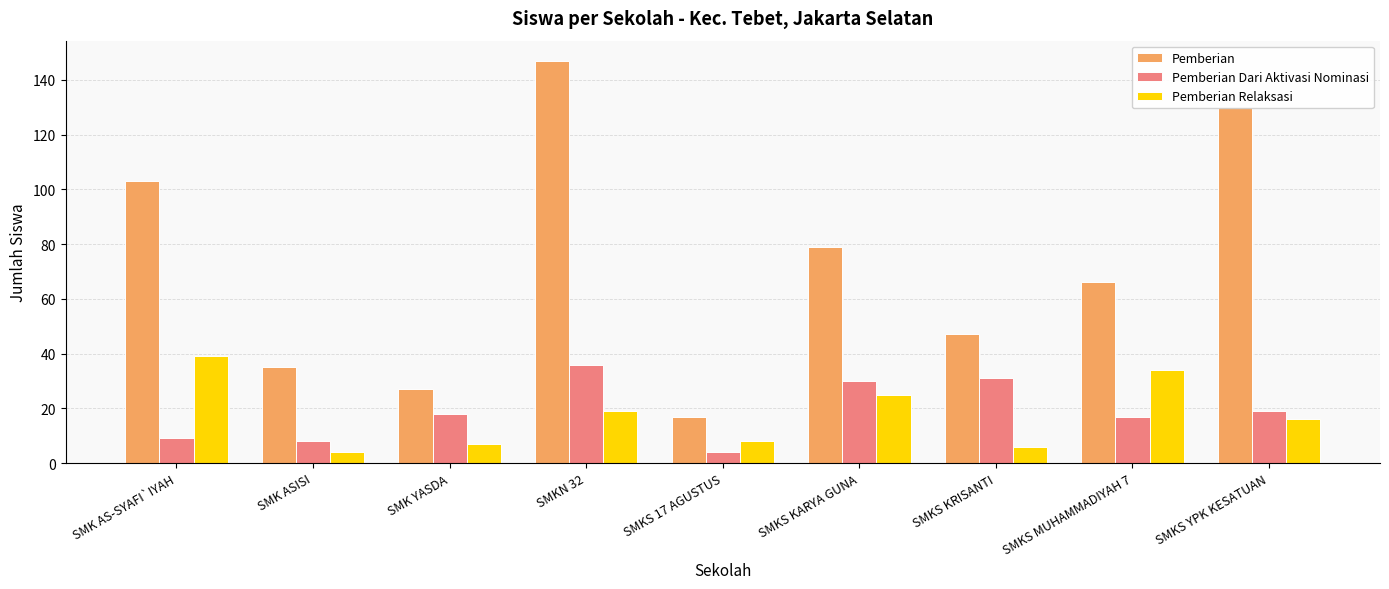

List the series in order of their peak value, lowest first.

Pemberian Dari Aktivasi Nominasi, Pemberian Relaksasi, Pemberian